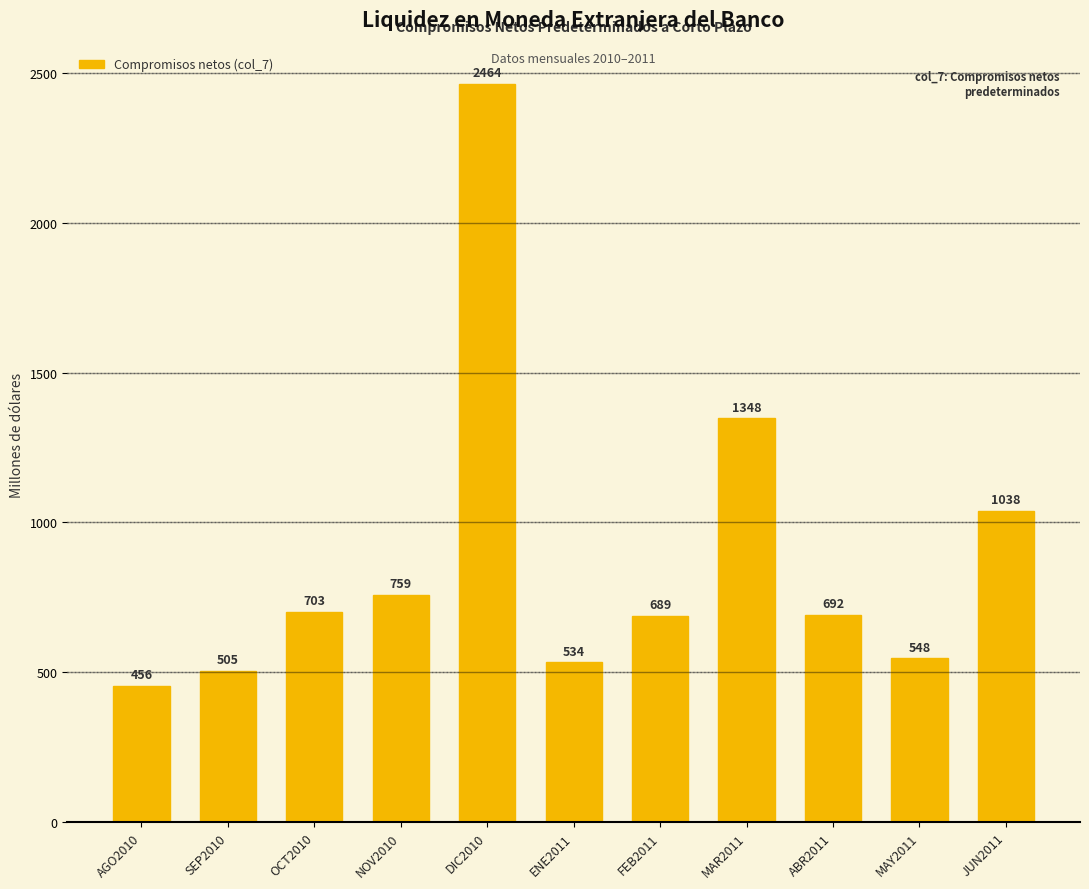

Read the value at SEP2010.

505.2